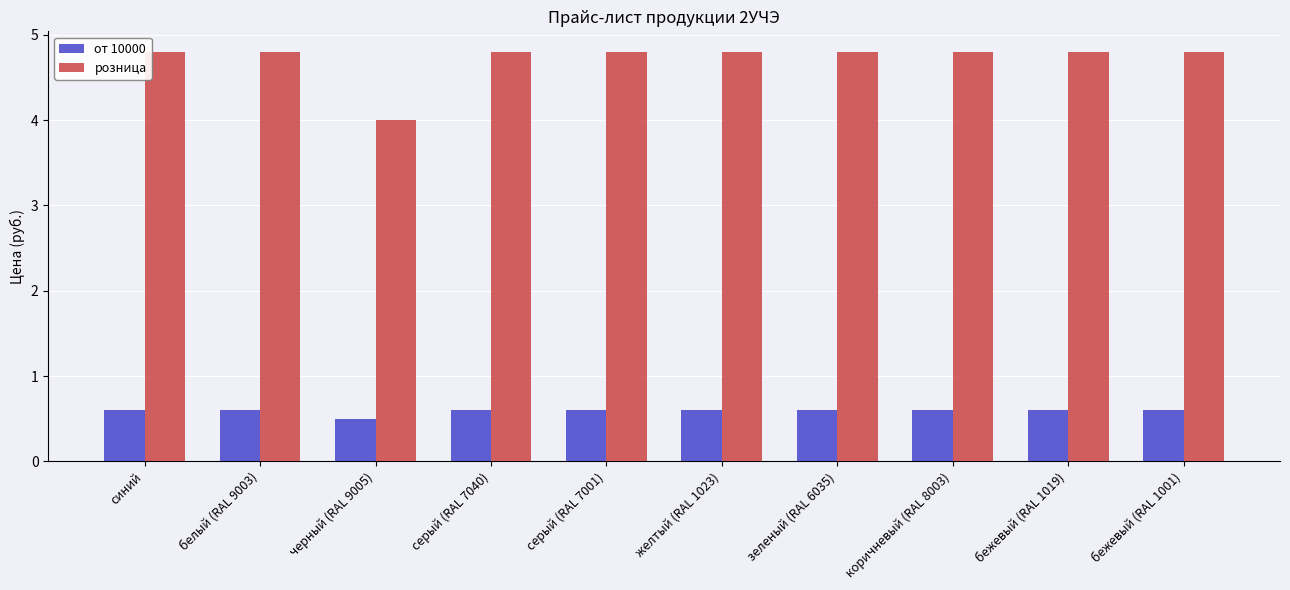

At which label does розница reach its minimum?

черный (RAL 9005)